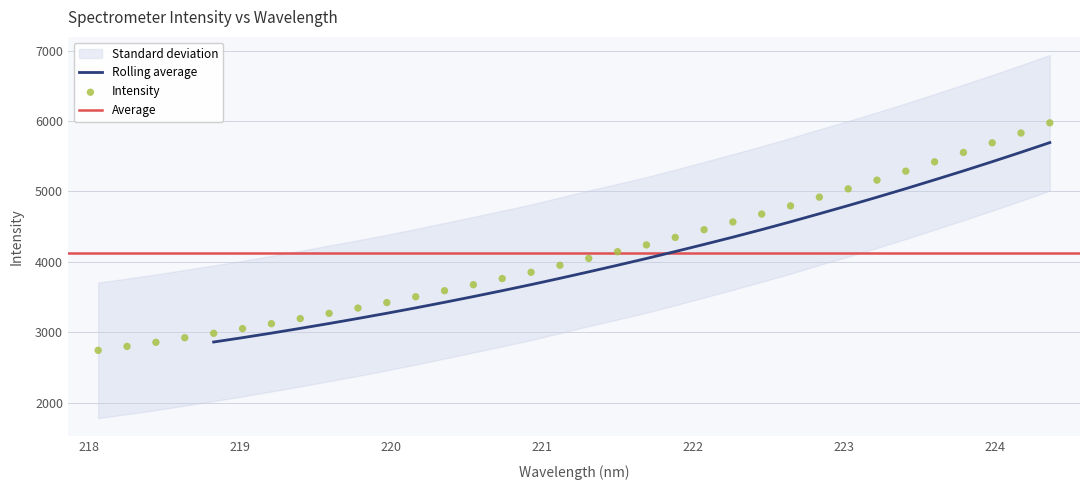

What is the change in value from 223.0264 to 223.7895?

+516.7